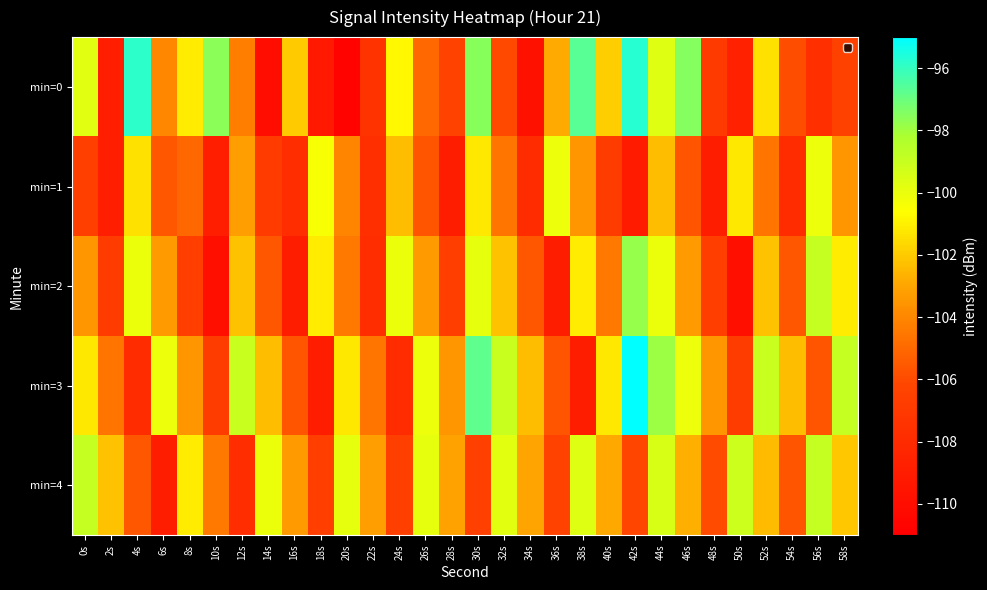

Reading left to right, transcribe all the data shown in this chart.

min=0: 0s=-99.7	2s=-108.8	4s=-95.8	6s=-104.0	8s=-101.1	10s=-97.6	12s=-104.3	14s=-110.0	16s=-102.0	18s=-109.2	20s=-110.7	22s=-107.4	24s=-100.8	26s=-105.0	28s=-106.4	30s=-97.5	32s=-106.0	34s=-109.8	36s=-102.9	38s=-96.6	40s=-101.9	42s=-95.7	44s=-99.7	46s=-97.4	48s=-106.9	50s=-108.6	52s=-101.4	54s=-105.9	56s=-107.6	58s=-106.4
min=1: 0s=-106.6	2s=-108.8	4s=-101.4	6s=-105.6	8s=-105.0	10s=-108.8	12s=-103.2	14s=-106.8	16s=-107.8	18s=-100.4	20s=-104.1	22s=-107.7	24s=-102.3	26s=-105.7	28s=-108.9	30s=-101.2	32s=-104.6	34s=-107.9	36s=-100.1	38s=-103.5	40s=-106.8	42s=-109.0	44s=-102.3	46s=-105.7	48s=-108.9	50s=-101.2	52s=-104.6	54s=-107.9	56s=-100.1	58s=-103.5
min=2: 0s=-103.5	2s=-106.8	4s=-100.0	6s=-103.3	8s=-106.7	10s=-109.9	12s=-102.2	14s=-105.6	16s=-108.9	18s=-101.1	20s=-104.5	22s=-107.8	24s=-100.0	26s=-103.3	28s=-106.7	30s=-99.9	32s=-102.2	34s=-105.6	36s=-108.9	38s=-101.1	40s=-104.5	42s=-97.8	44s=-100.0	46s=-103.3	48s=-106.7	50s=-109.9	52s=-102.2	54s=-105.6	56s=-98.9	58s=-101.1
min=3: 0s=-101.2	2s=-104.6	4s=-107.9	6s=-100.1	8s=-103.5	10s=-106.8	12s=-99.0	14s=-102.3	16s=-105.7	18s=-108.9	20s=-101.2	22s=-104.6	24s=-107.9	26s=-100.1	28s=-103.5	30s=-96.8	32s=-99.0	34s=-102.3	36s=-105.7	38s=-108.9	40s=-101.2	42s=-94.6	44s=-97.9	46s=-100.1	48s=-103.5	50s=-106.8	52s=-99.0	54s=-102.3	56s=-105.7	58s=-98.9
min=4: 0s=-98.9	2s=-102.2	4s=-105.6	6s=-108.9	8s=-101.1	10s=-104.5	12s=-107.8	14s=-100.0	16s=-103.3	18s=-106.7	20s=-99.9	22s=-103.2	24s=-106.6	26s=-99.9	28s=-103.1	30s=-106.5	32s=-99.8	34s=-103.0	36s=-106.3	38s=-99.7	40s=-102.9	42s=-106.1	44s=-99.5	46s=-102.7	48s=-105.9	50s=-99.2	52s=-102.4	54s=-105.6	56s=-98.9	58s=-102.1